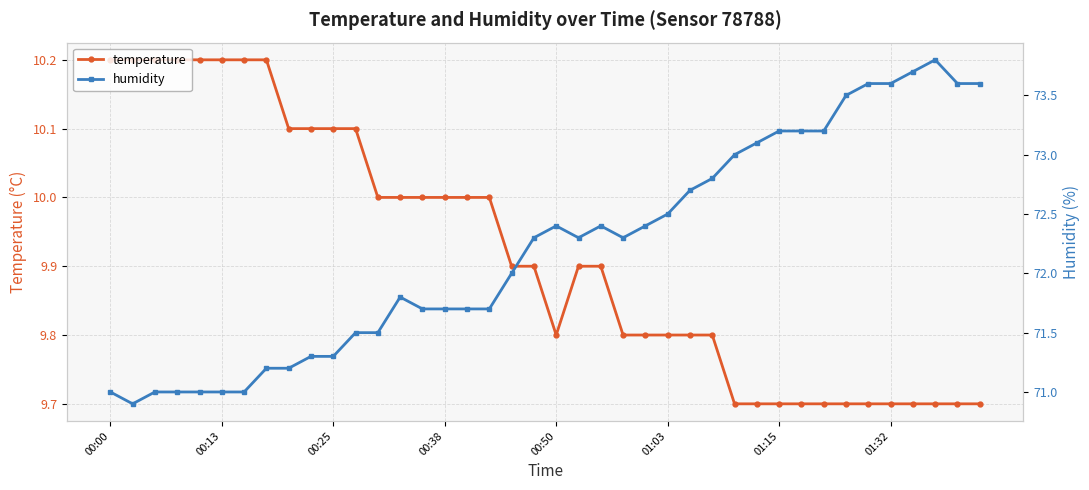

How many interior local peaks does the humidity series have?

4